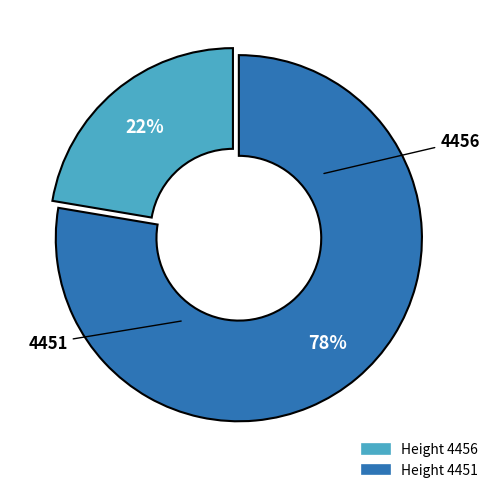

To the nearest percent, what is the average slice percentage?

50%